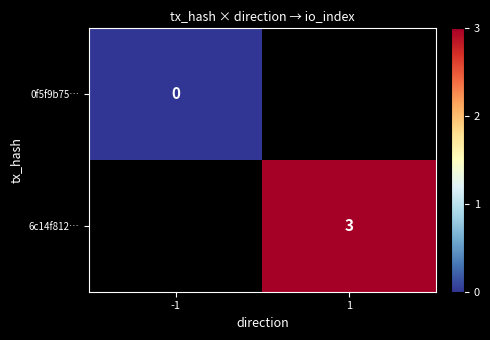

True or false: 6c14f812… has a value of 4.8 at 1.

False